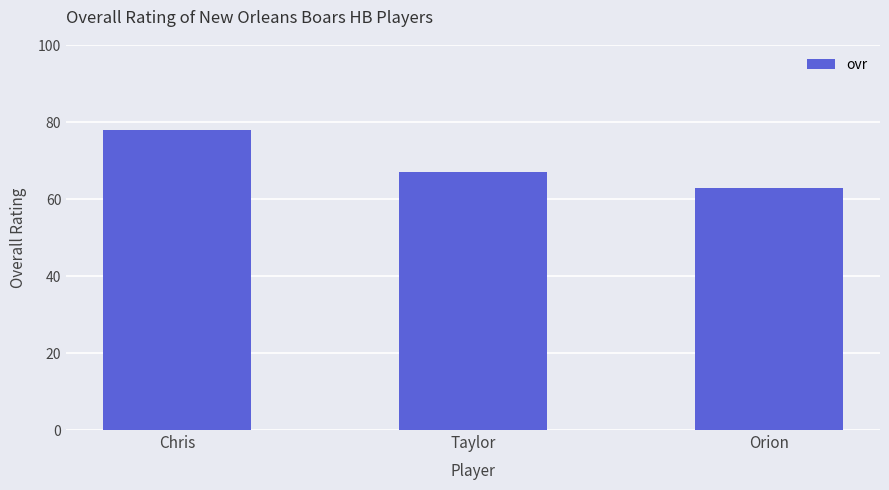

How many data points does each series have?

3